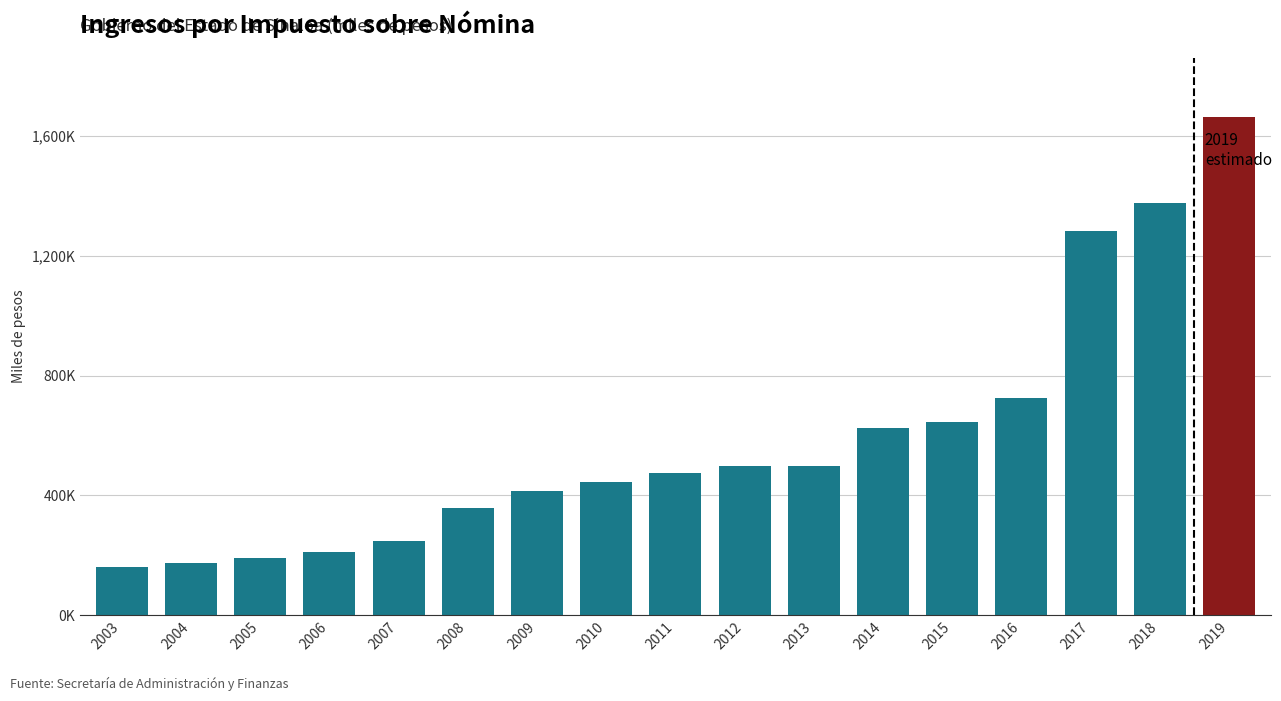

What is the average value?

587567.1